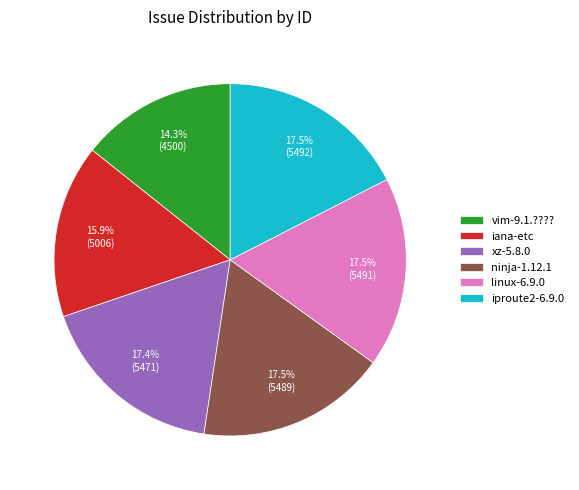

Do vim-9.1.???? and iana-etc together represent more than half of the pie?

No